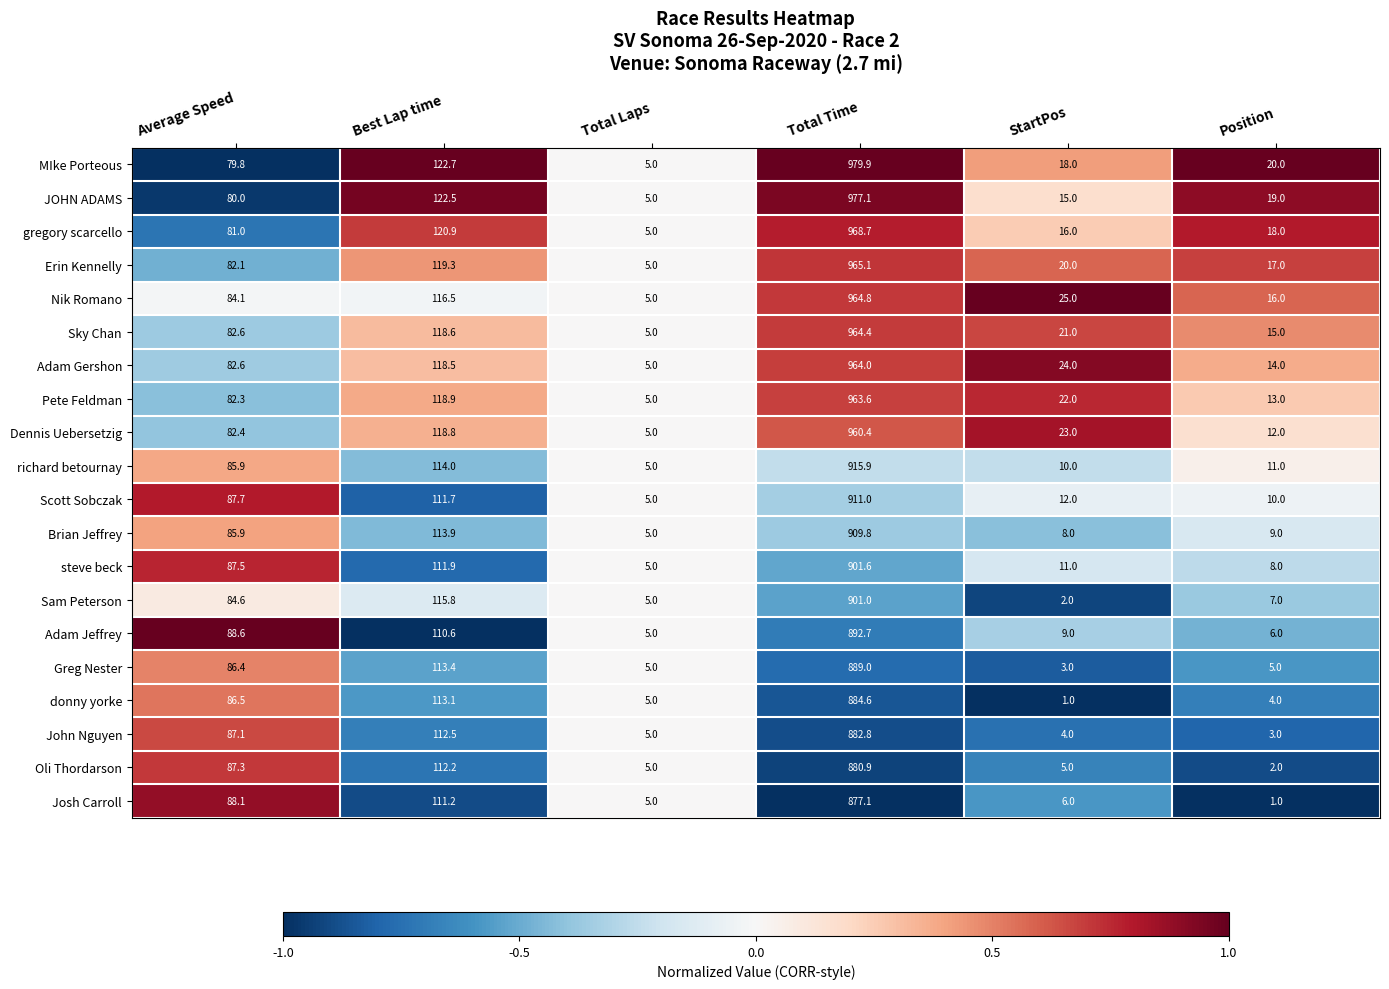

What is the difference between the highest and lowest values at Best Lap time?

12.1